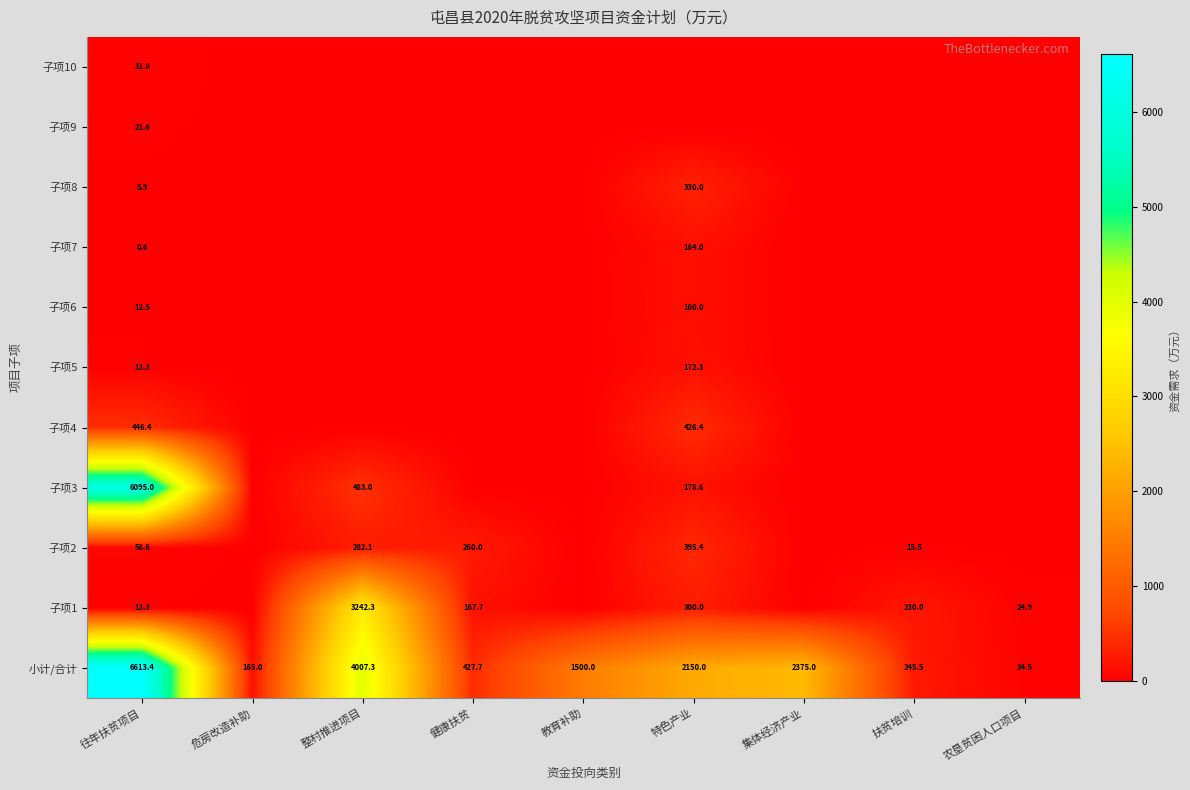

Is the value of 子项6 at 特色产业 greater than the value of 子项1 at 扶贫培训?

No